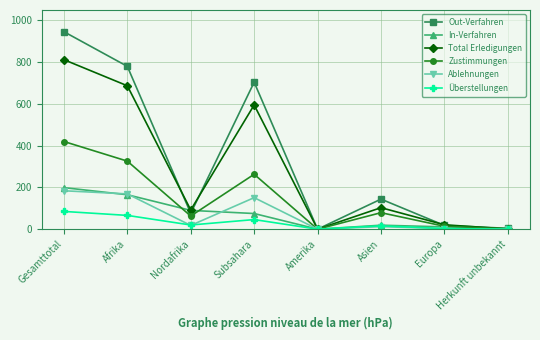

After their last crossing, which series has the higher values: Total Erledigungen or In-Verfahren?

In-Verfahren